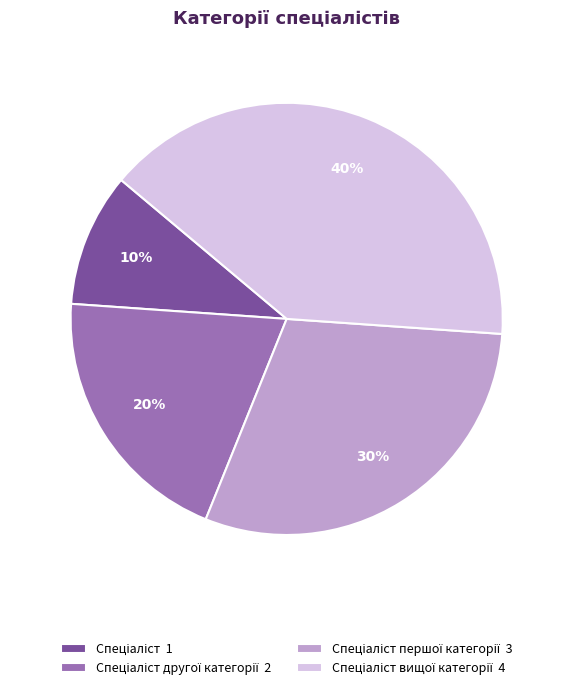

Does any single category account for the majority?

No